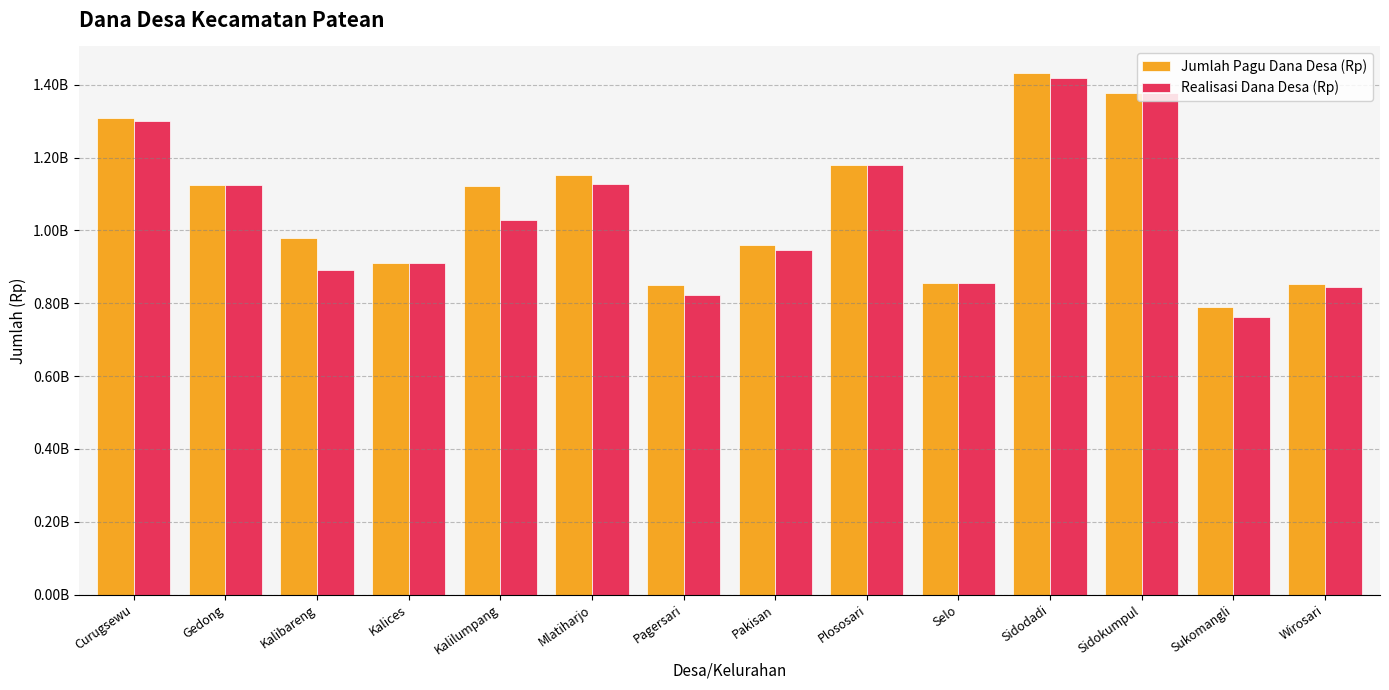

Are the bars horizontal?

No